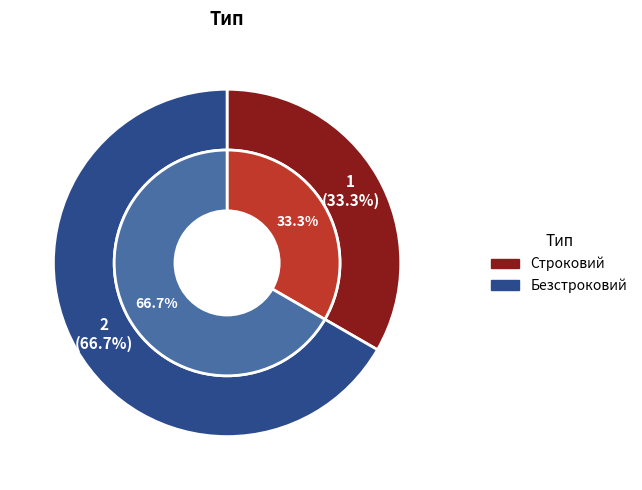

To the nearest percent, what is the combined percentage of Строковий and Безстроковий?

100%